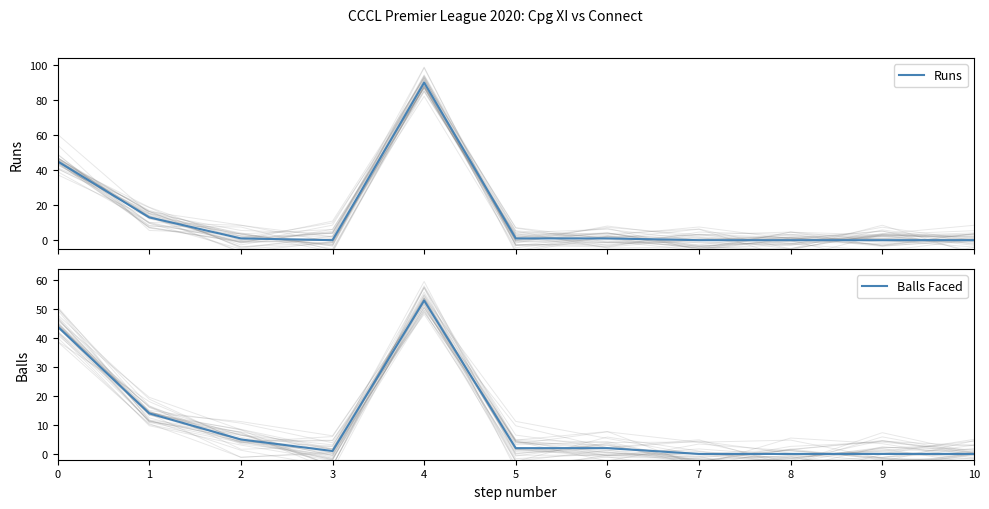

Reading left to right, extract all data points from this chart.

Runs: 45	13	1	0	90	1	1	0	0	0	0
Balls Faced: 44	14	5	1	53	2	2	0	0	0	0